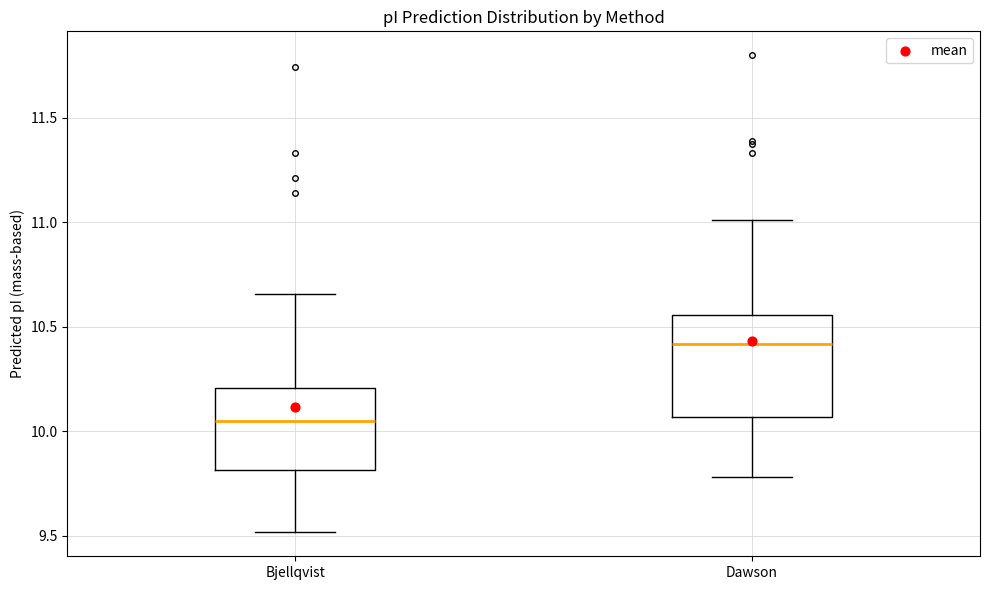

Where does the upper whisker of the box for Dawson end on the y-axis? The values are not printed on the chart, so give them approximately, as read against the axis.

11.00